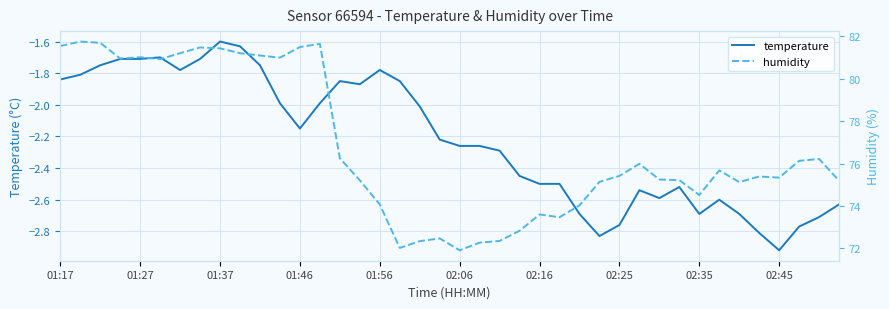

What is the lowest value of the temperature series?

-2.9